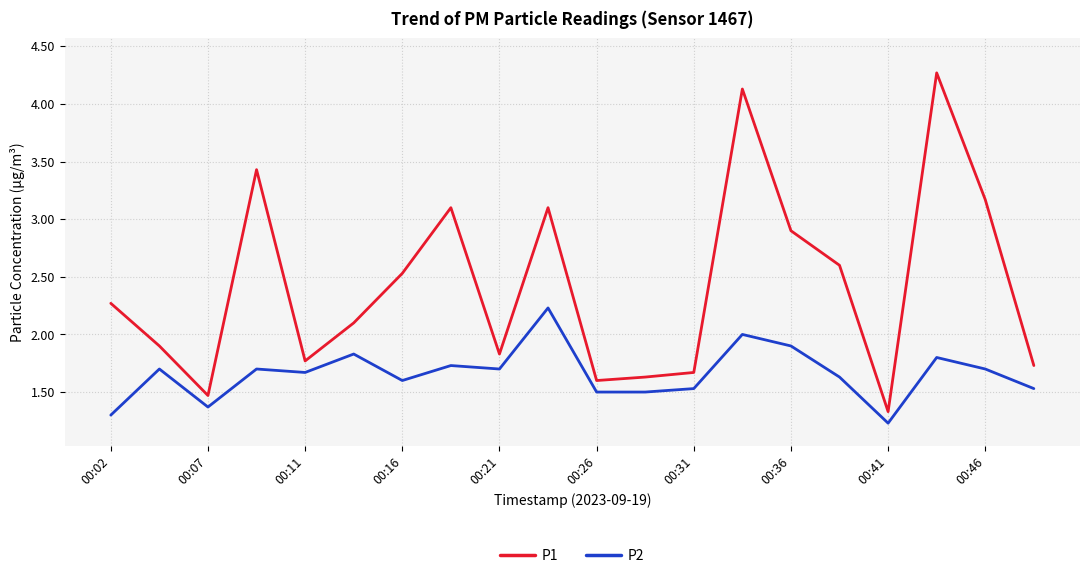

Which series has the largest range (max minus min)?

P1